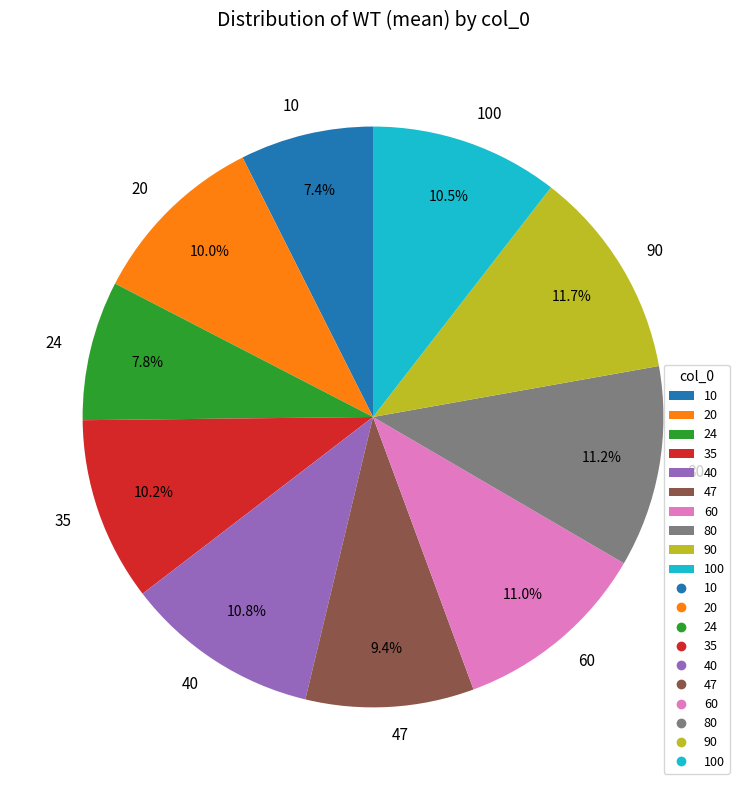

How much of the chart is everything except 24?

92.2%